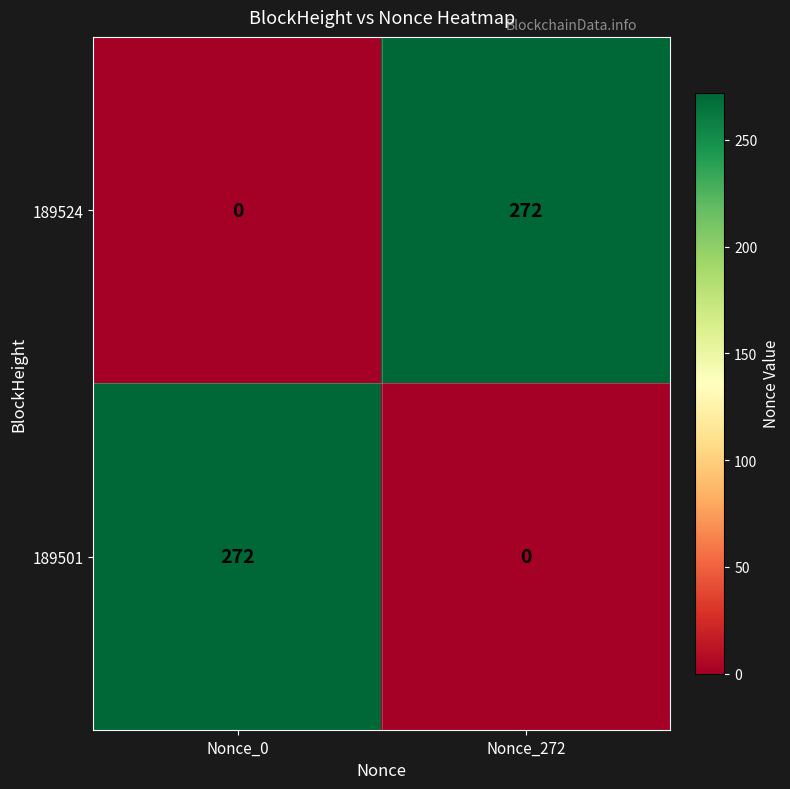

At how many categories does at least one series exceed 127?

2